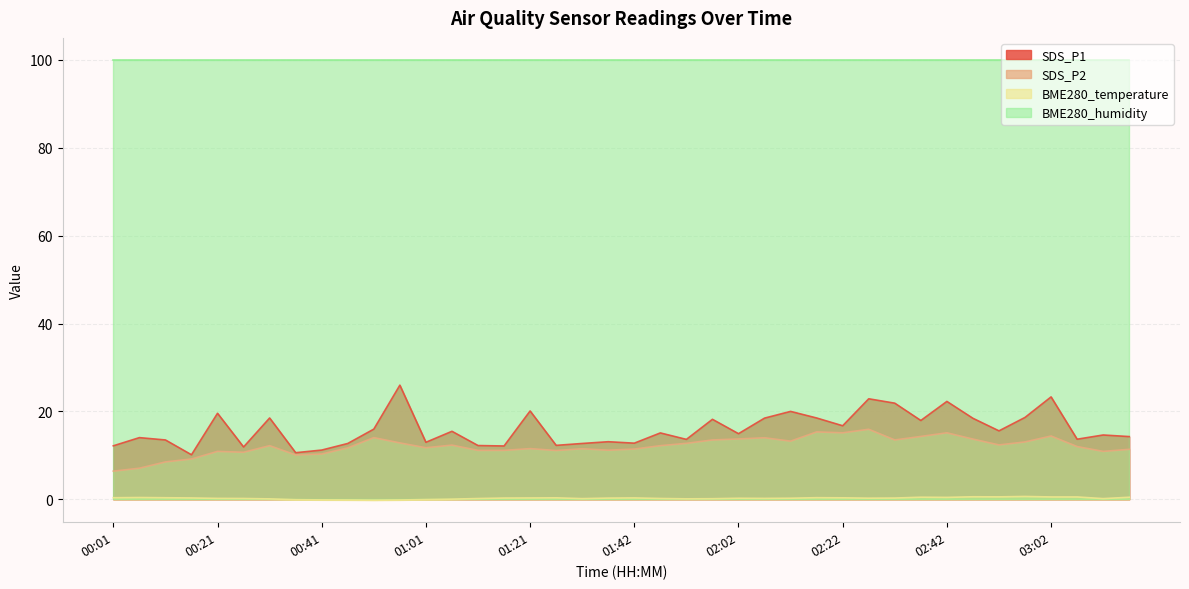

What is the label of the 35th point from the right?

00:26